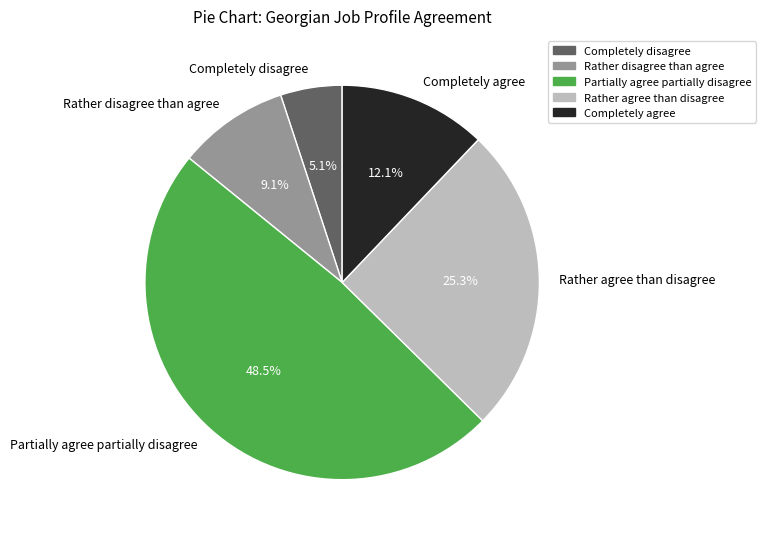

What percentage is the Completely disagree slice, to the nearest percent?

5%